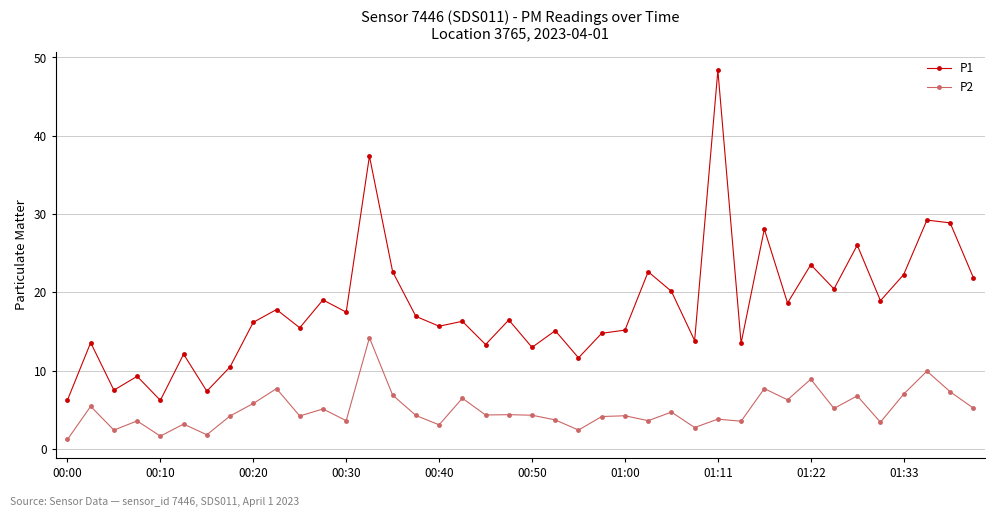

What is the value of the P2 point at the 8th from the left?

4.2